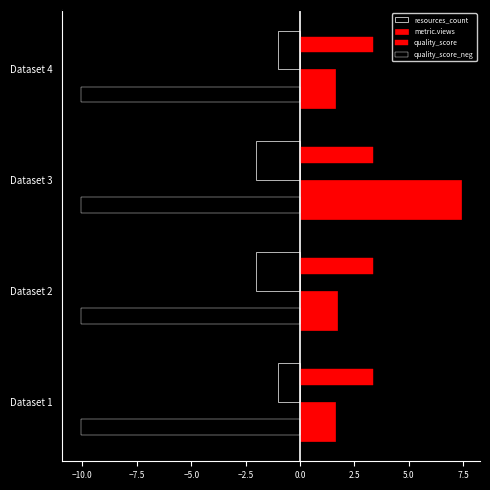

How many series are shown in this chart?

4